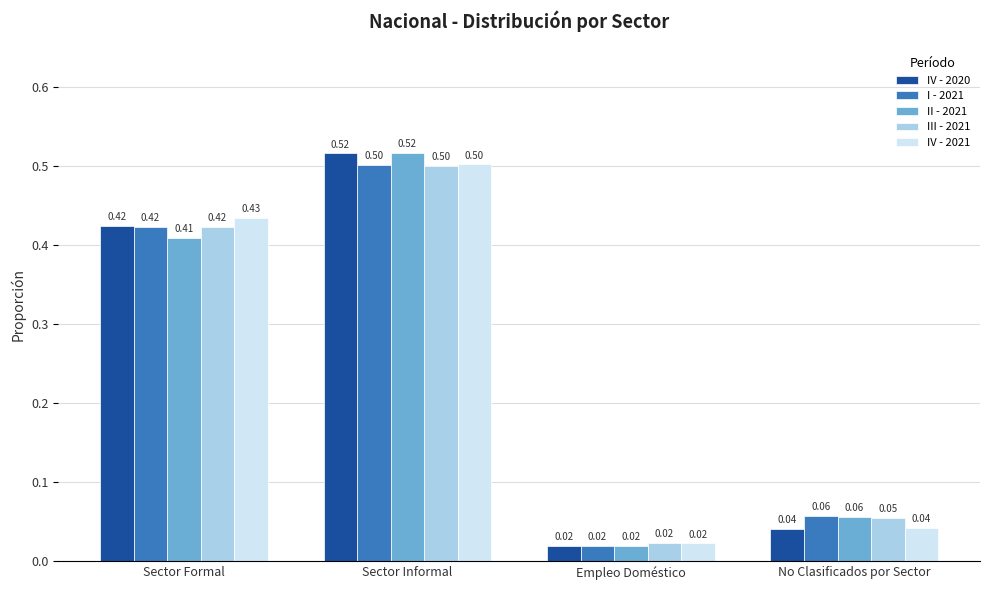

Between Sector Formal and No Clasificados por Sector, which series saw the biggest shift?

IV - 2021